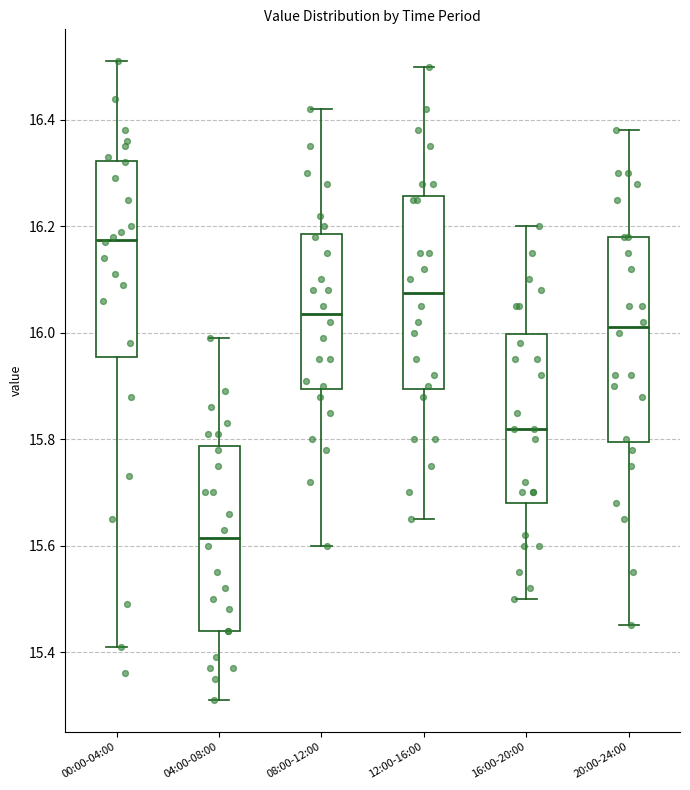

Reading left to right, read every box against the y-axis: the position of its median line, the range the box covers, and the ends of its whiskers. The values are not printed on the chart, so give them approximately, as read against the axis.

00:00-04:00: median 16.18, box 15.96 to 16.32, whiskers 15.42 to 16.52
04:00-08:00: median 15.62, box 15.44 to 15.78, whiskers 15.32 to 16.00
08:00-12:00: median 16.04, box 15.90 to 16.18, whiskers 15.60 to 16.42
12:00-16:00: median 16.08, box 15.90 to 16.26, whiskers 15.66 to 16.50
16:00-20:00: median 15.82, box 15.68 to 16.00, whiskers 15.50 to 16.20
20:00-24:00: median 16.02, box 15.80 to 16.18, whiskers 15.46 to 16.38